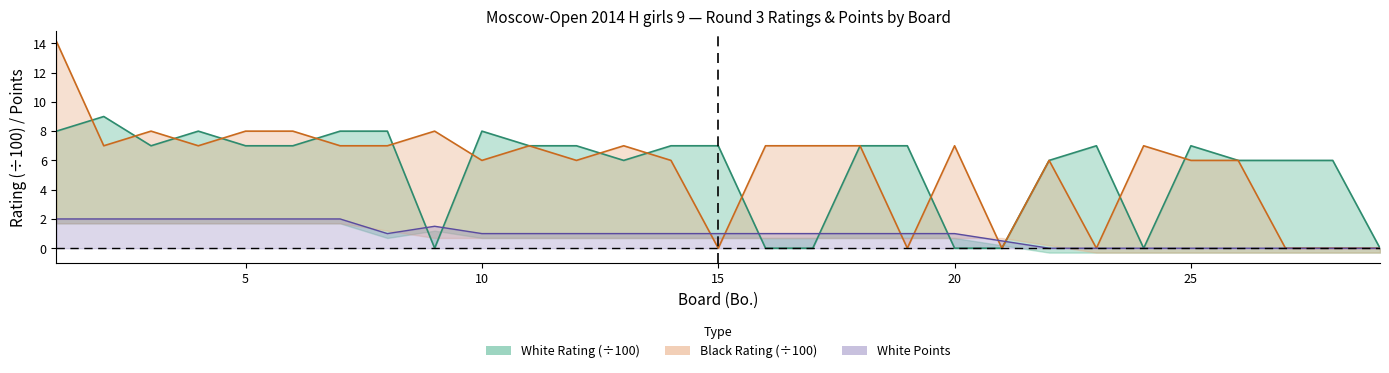

Where do white_points and white_rating first cross each other?

8 and 9